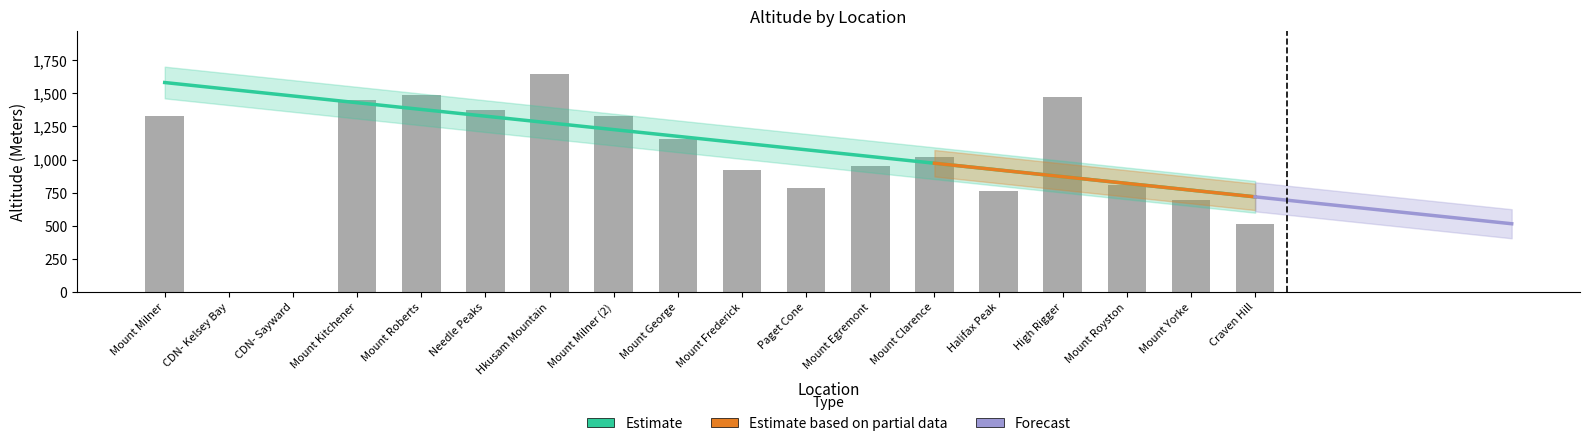

Reading left to right, transcribe all the data shown in this chart.

1326	0	0	1450	1491	1375	1645	1326	1154	921	785	949	1016	762	1471	807	693	515